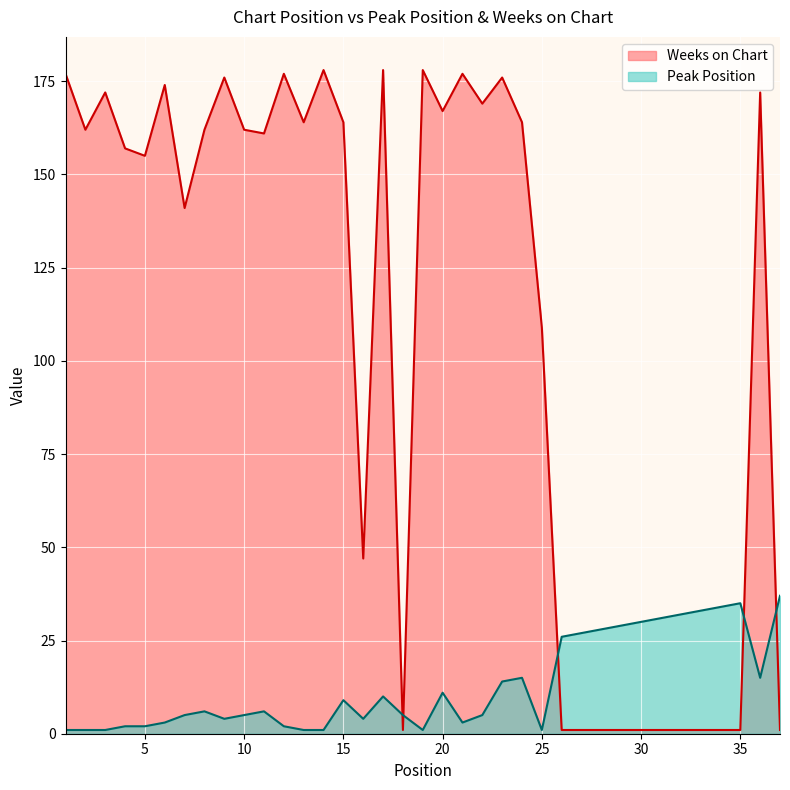

The Weeks on Chart series shows 177 at 1. True or false?

True